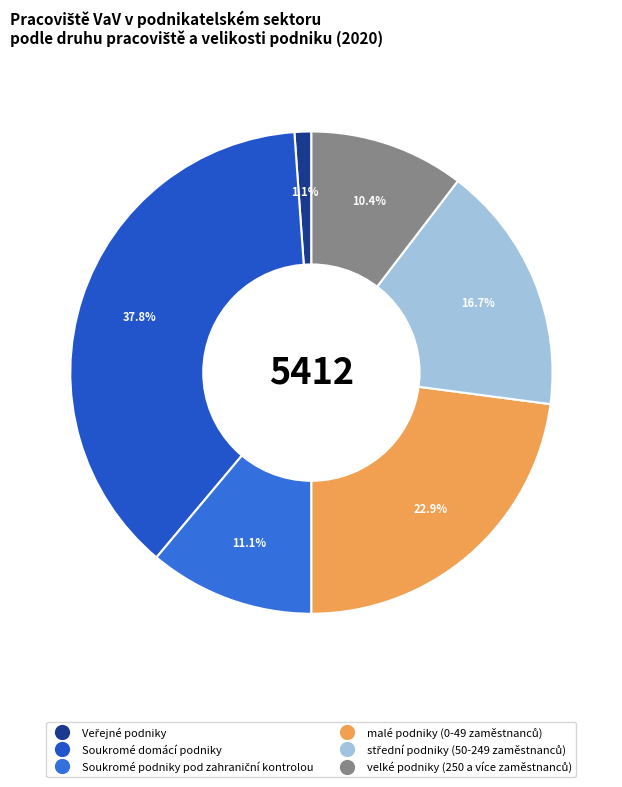

Count the number of slices in the pie.

6